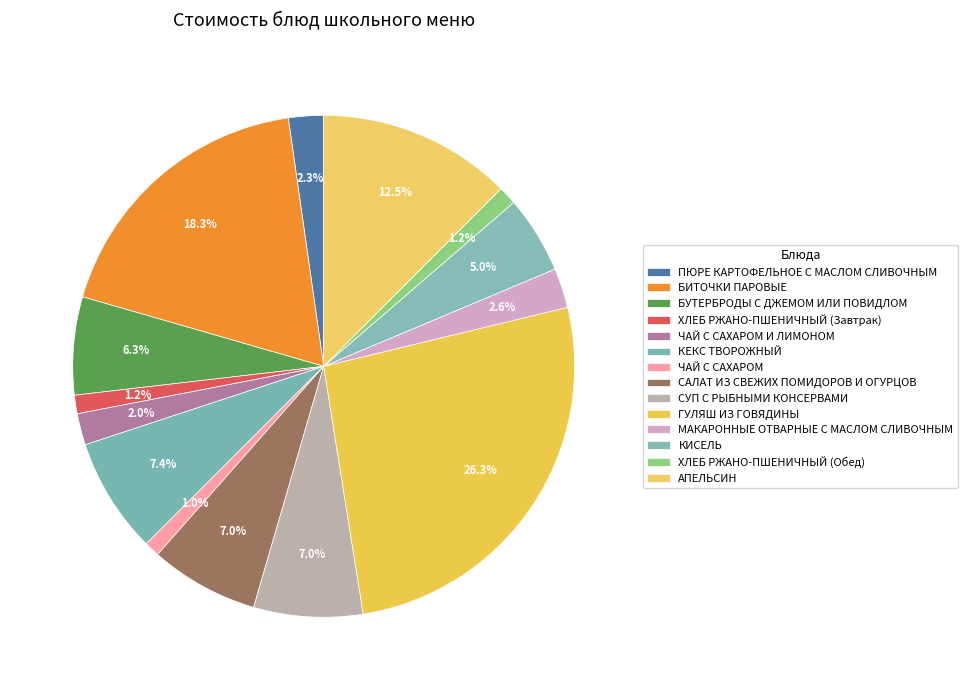

To the nearest percent, what portion does МАКАРОННЫЕ ОТВАРНЫЕ С МАСЛОМ СЛИВОЧНЫМ represent?

3%